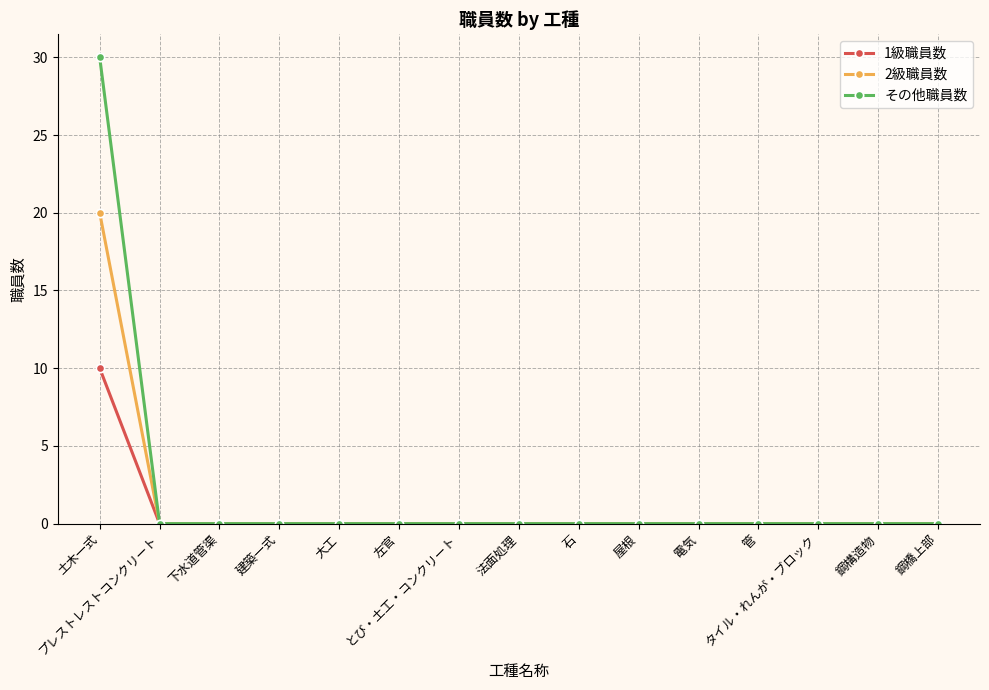

Reading left to right, list all the values displayed in this chart.

1級職員数: 10	0	0	0	0	0	0	0	0	0	0	0	0	0	0
2級職員数: 20	0	0	0	0	0	0	0	0	0	0	0	0	0	0
その他職員数: 30	0	0	0	0	0	0	0	0	0	0	0	0	0	0